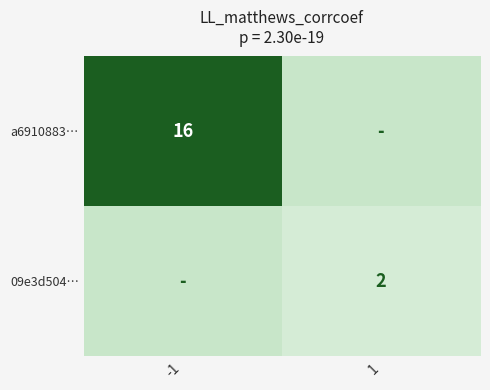

True or false: 09e3d504… has a value of 2 at 1.

True